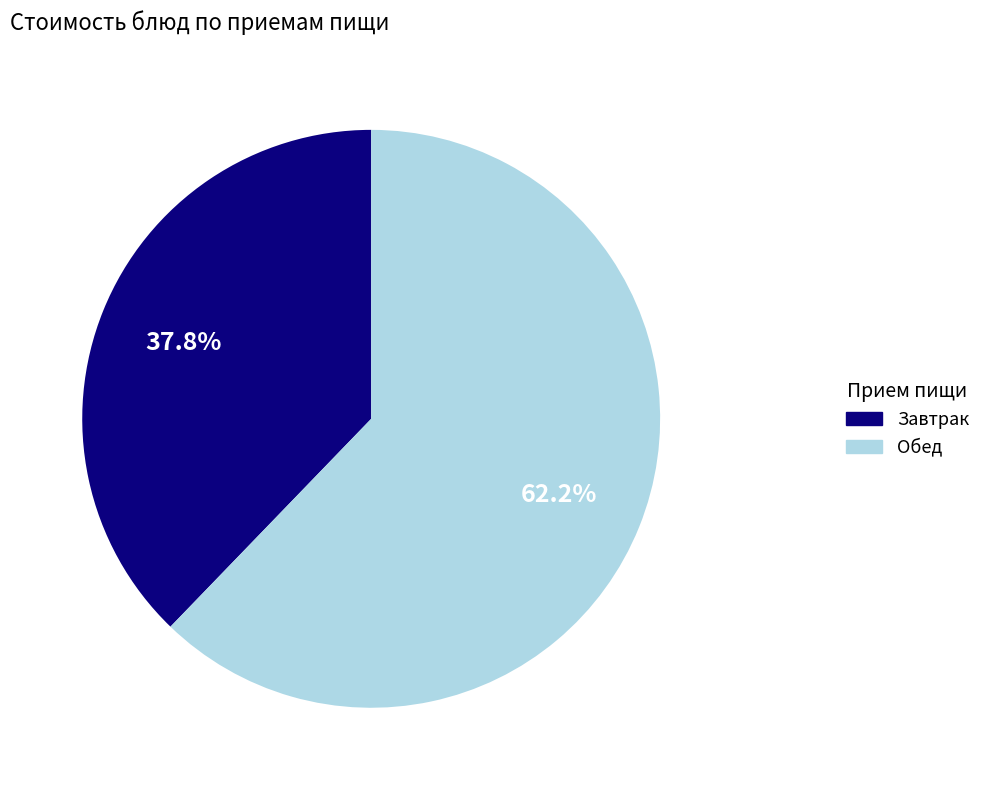

Rank the categories by value from highest to lowest.

Обед, Завтрак